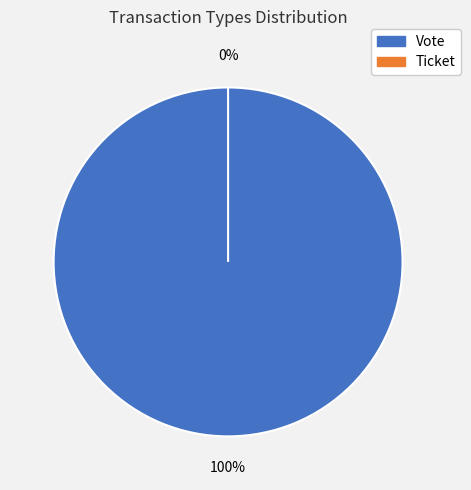

Count the number of slices in the pie.

2